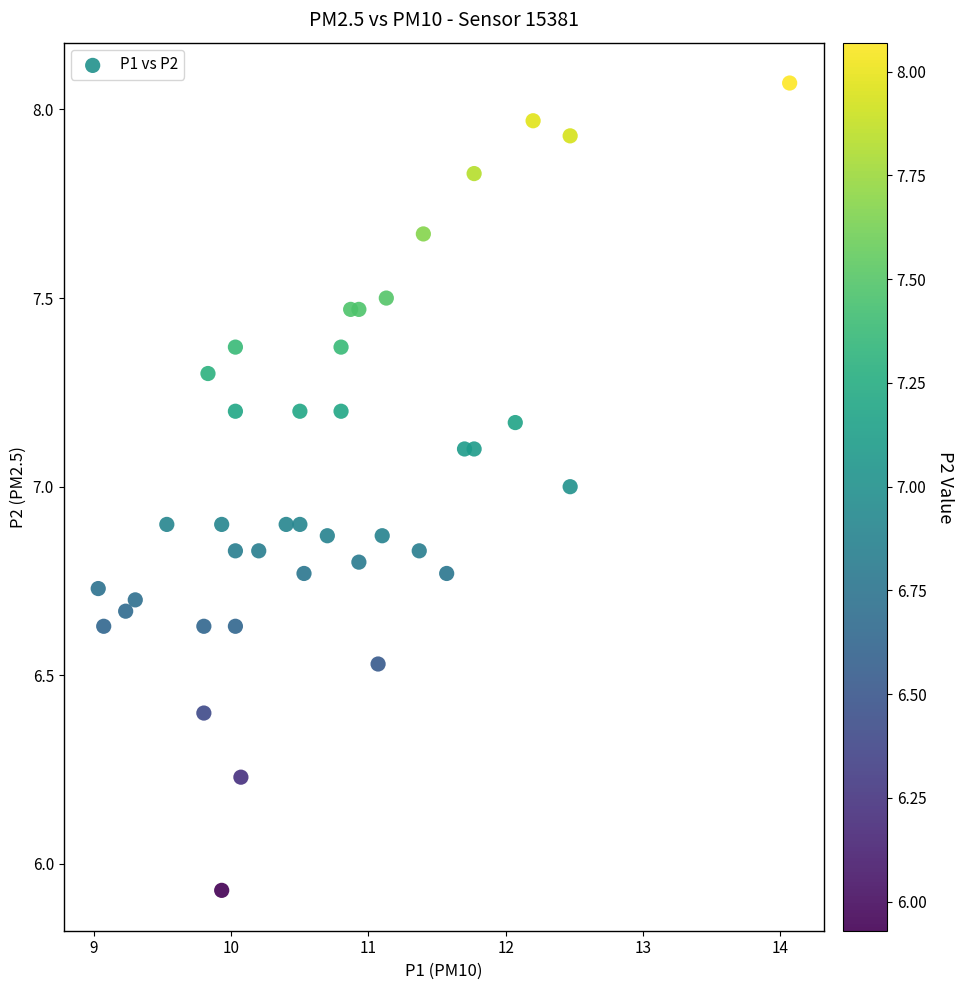

What is the range of X values (max minus min)?

5.0